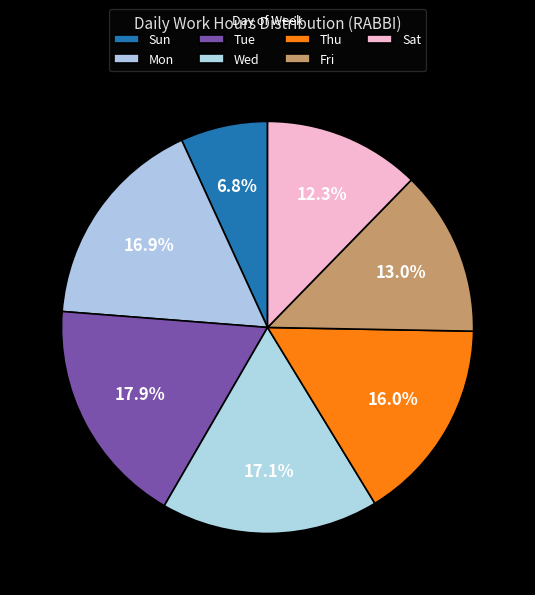

How many segments does this pie chart have?

7